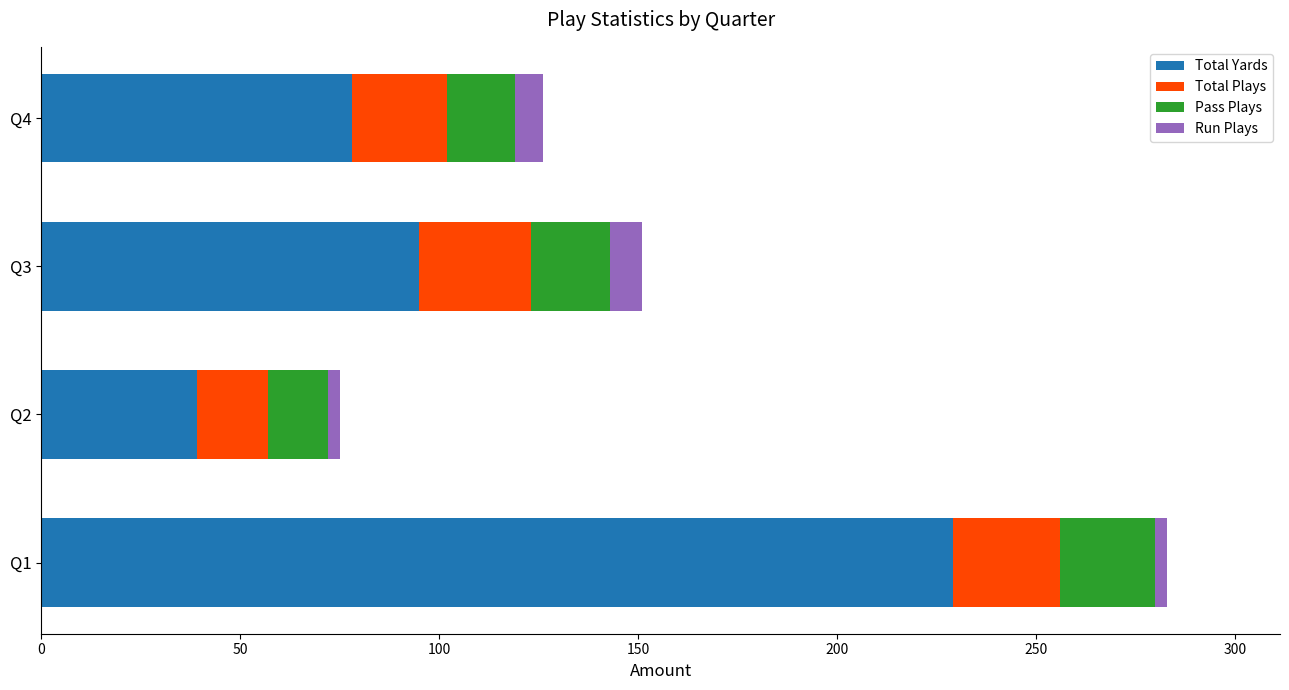

Which category has the highest value in the Total Yards series?

Q1